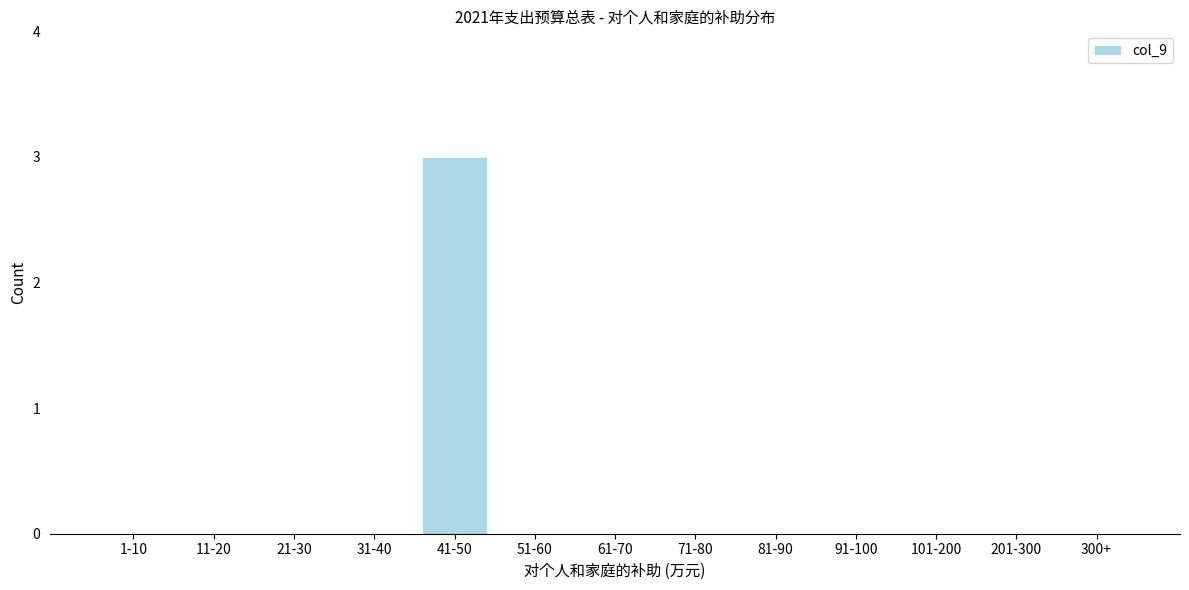

Reading left to right, what are all the values shown in this chart?

1-10=0	11-20=0	21-30=0	31-40=0	41-50=3	51-60=0	61-70=0	71-80=0	81-90=0	91-100=0	101-200=0	201-300=0	300+=0